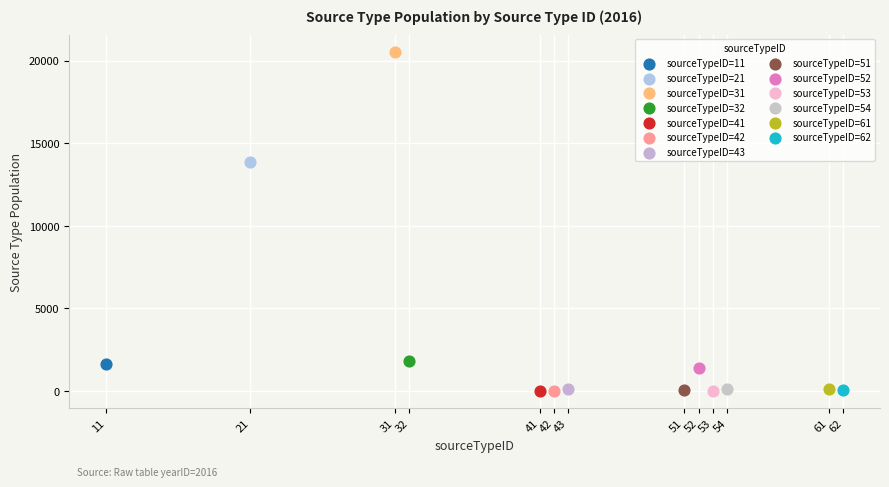

What are all the series names shown in the legend?

sourceTypeID=11, sourceTypeID=21, sourceTypeID=31, sourceTypeID=32, sourceTypeID=41, sourceTypeID=42, sourceTypeID=43, sourceTypeID=51, sourceTypeID=52, sourceTypeID=53, sourceTypeID=54, sourceTypeID=61, sourceTypeID=62